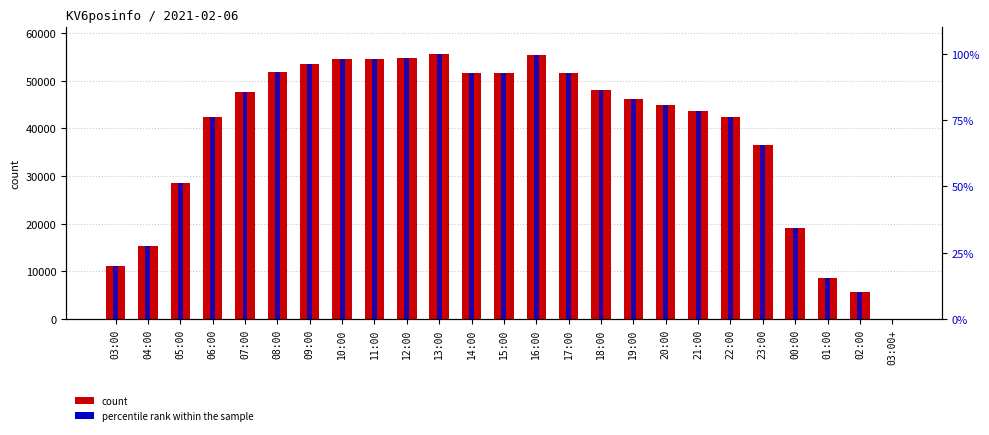

At which label is percentile rank within sample closest to 50?

05:00